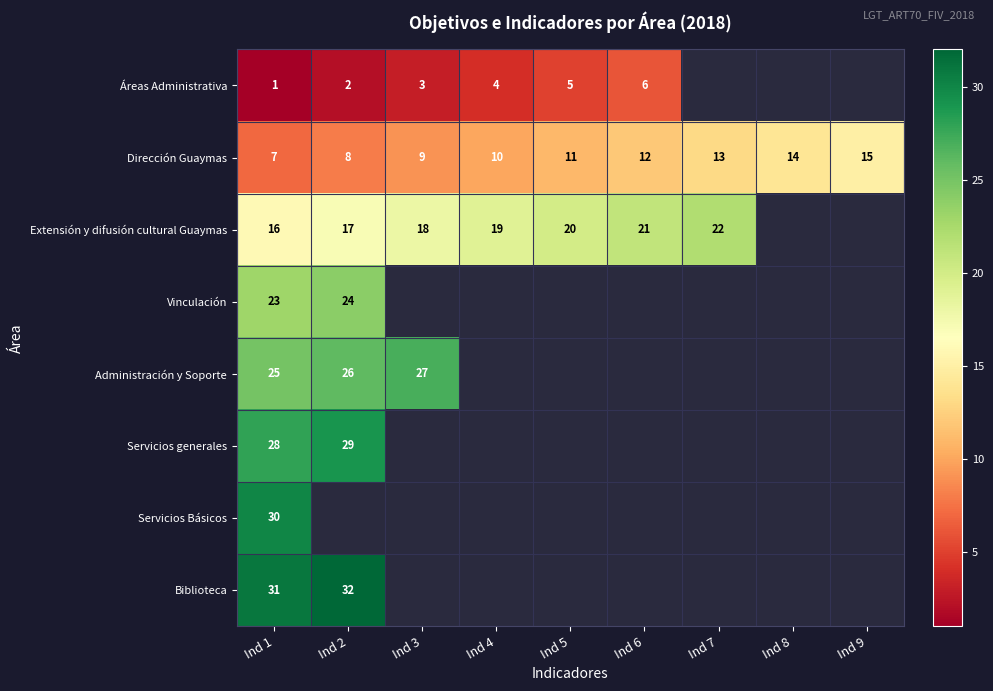

What is the difference between the Dirección Guaymas values at Ind 6 and Ind 2?

4